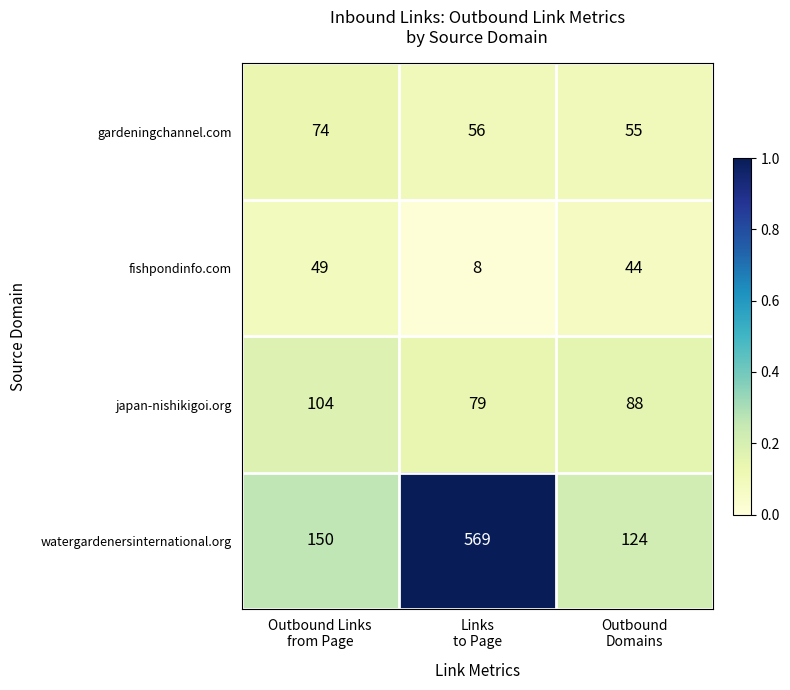

Rank the series by their maximum value, from highest to lowest.

watergardenersinternational.org, japan-nishikigoi.org, gardeningchannel.com, fishpondinfo.com